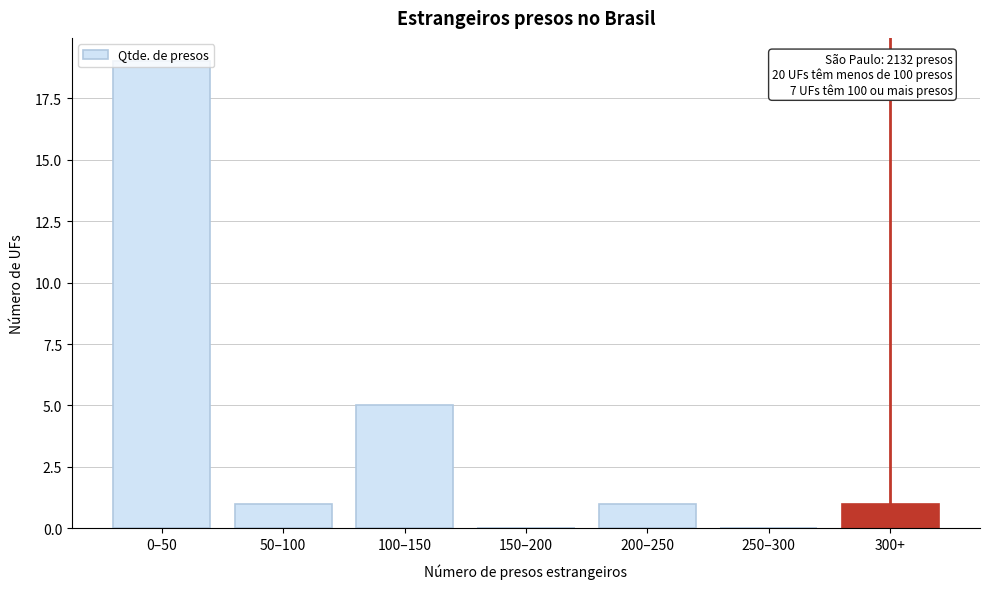

True or false: the data shows 5 at 100–150.

True